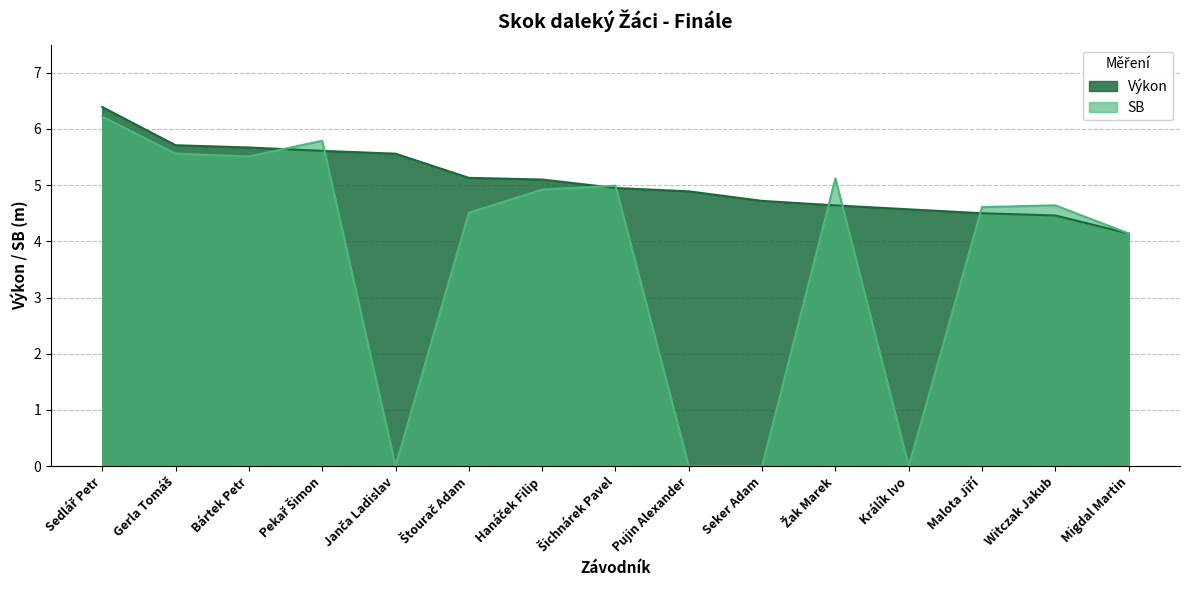

What is the value of the SB point at the 8th from the left?

5.0